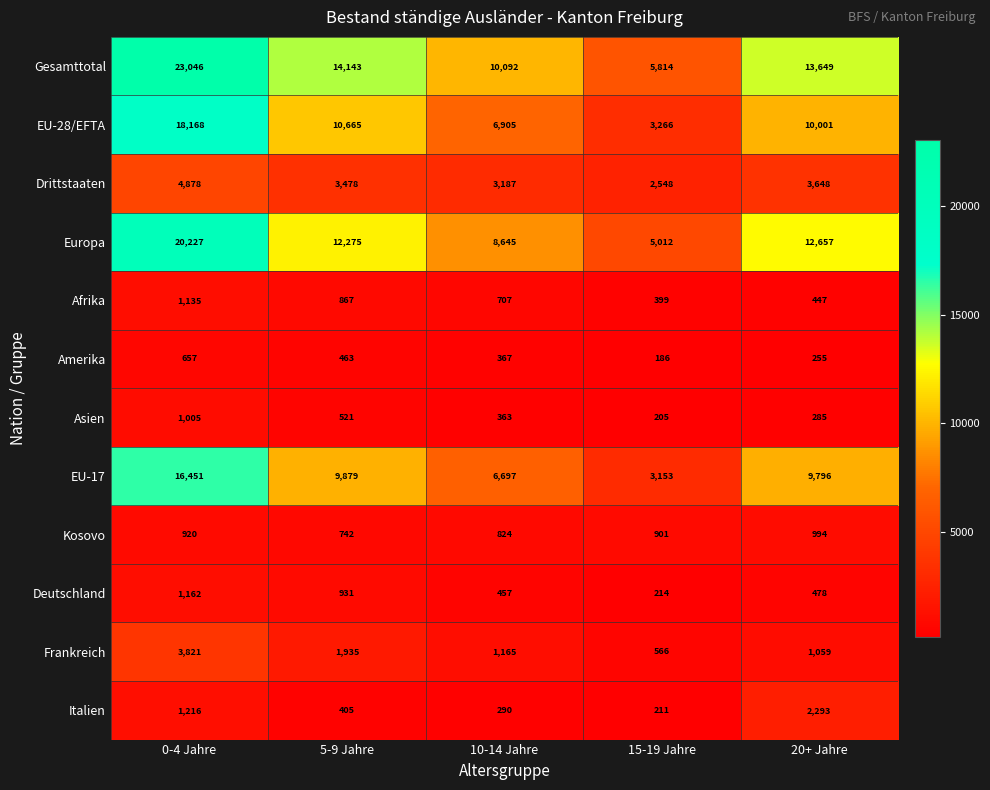

Where does the Frankreich series first go above 1165?

0-4 Jahre